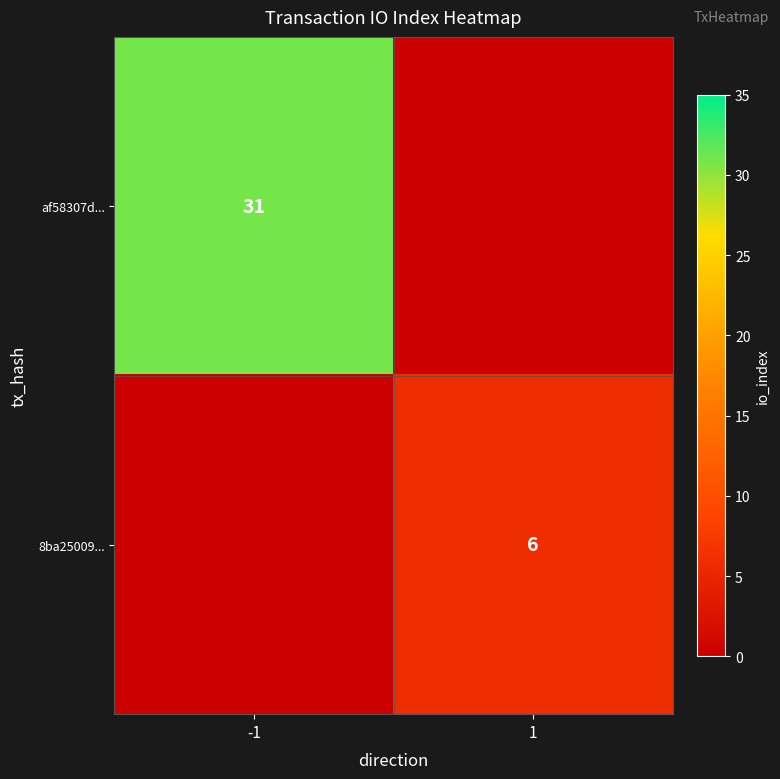

The af58307d... series shows 52 at -1. True or false?

False